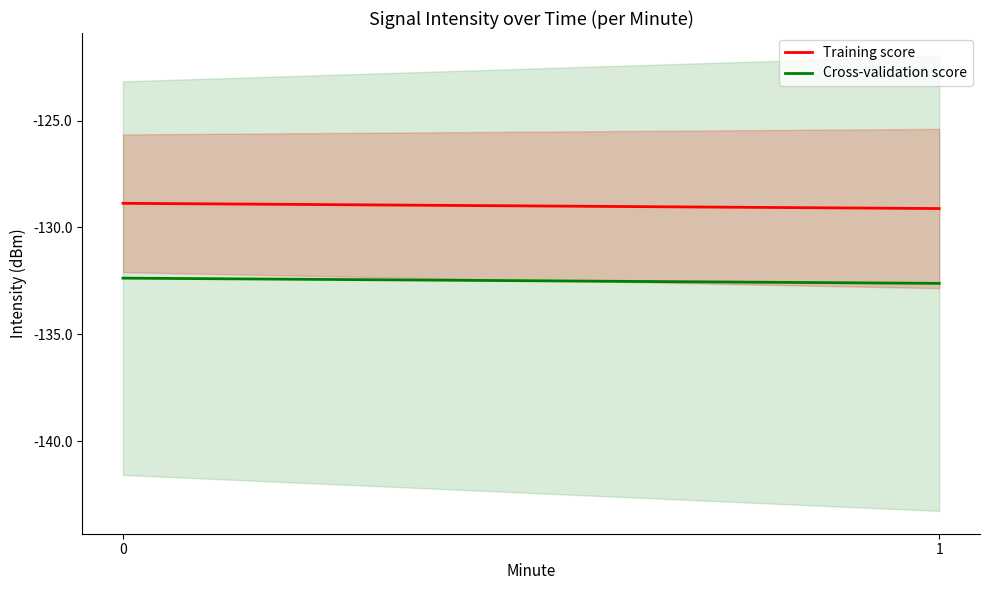

What is the highest value of the Cross-validation score series?

-132.4